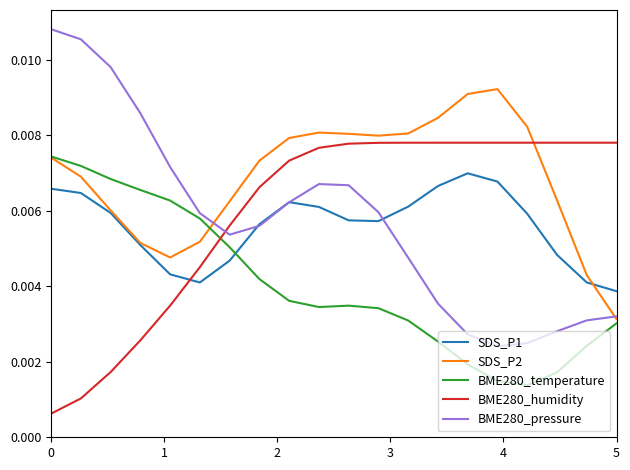

Which series has the largest total across all categories?

SDS_P2